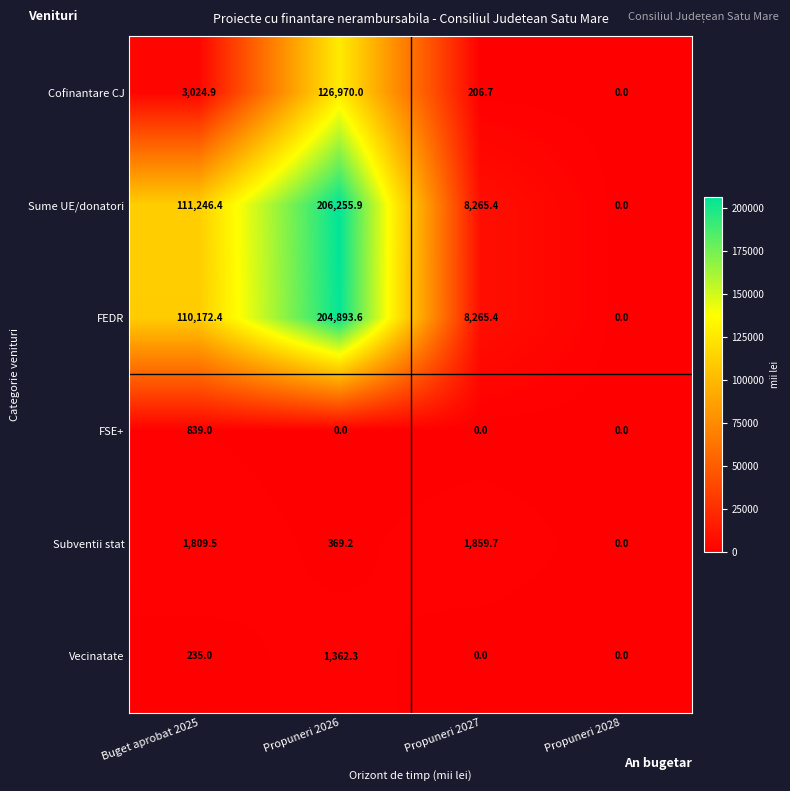

What is the sum of the Sume UE/donatori values at Propuneri 2028 and Propuneri 2026?

206255.9